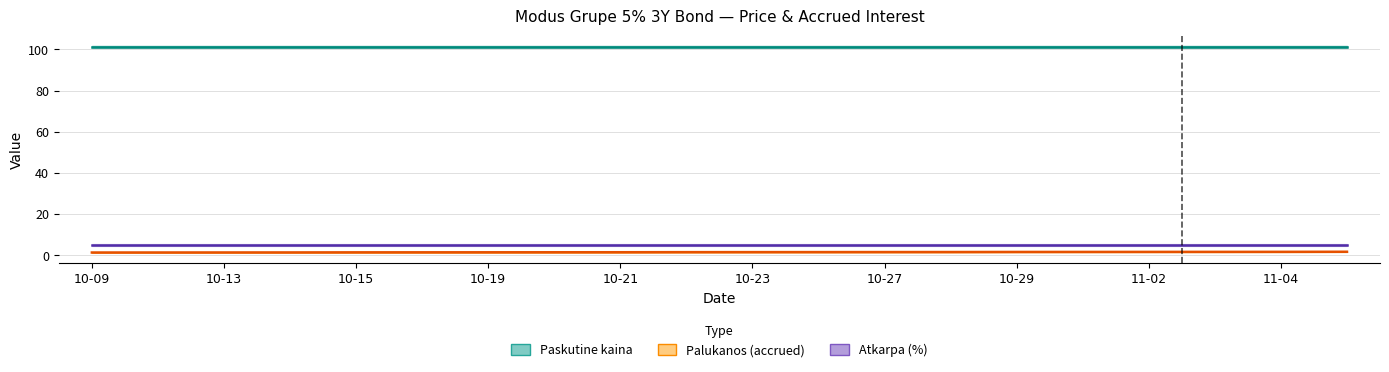

True or false: Paskutine kaina and Palukanos (accrued) intersect in this chart.

False